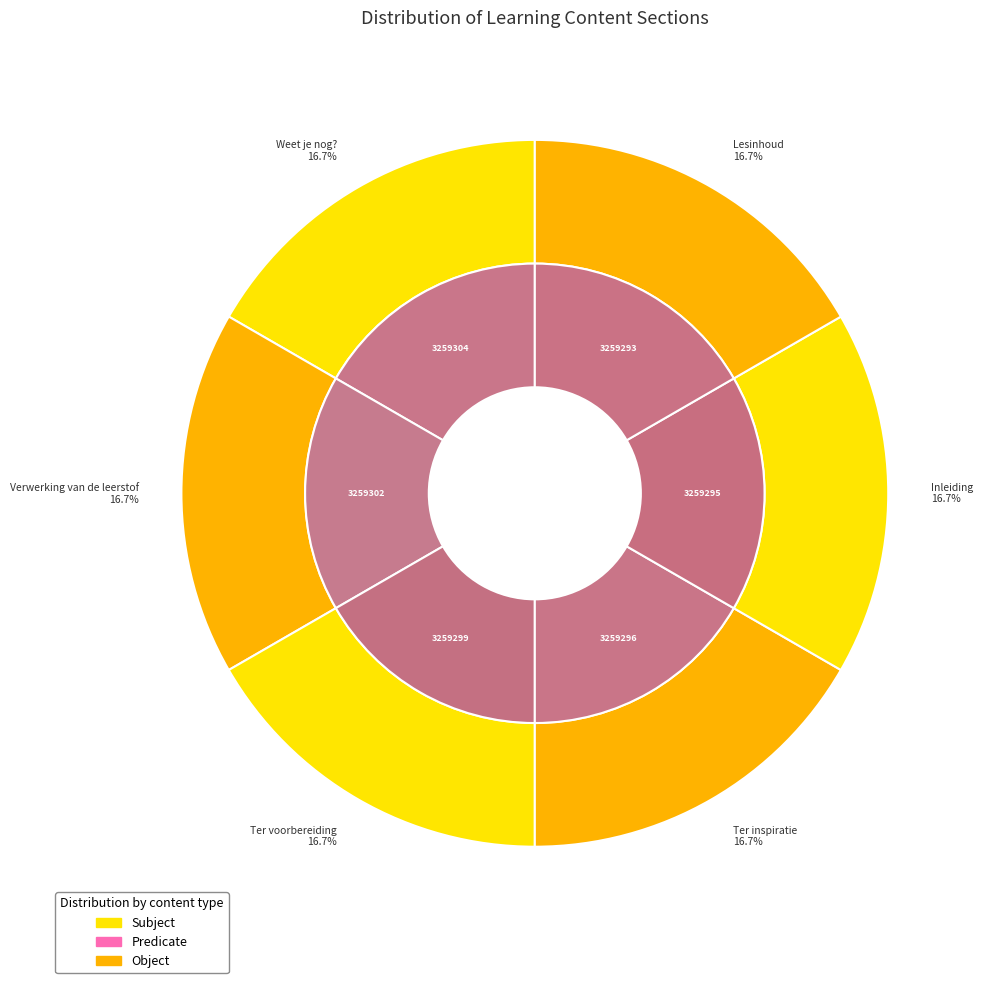

The Weet je nog? slice represents 22% of the pie. True or false?

False